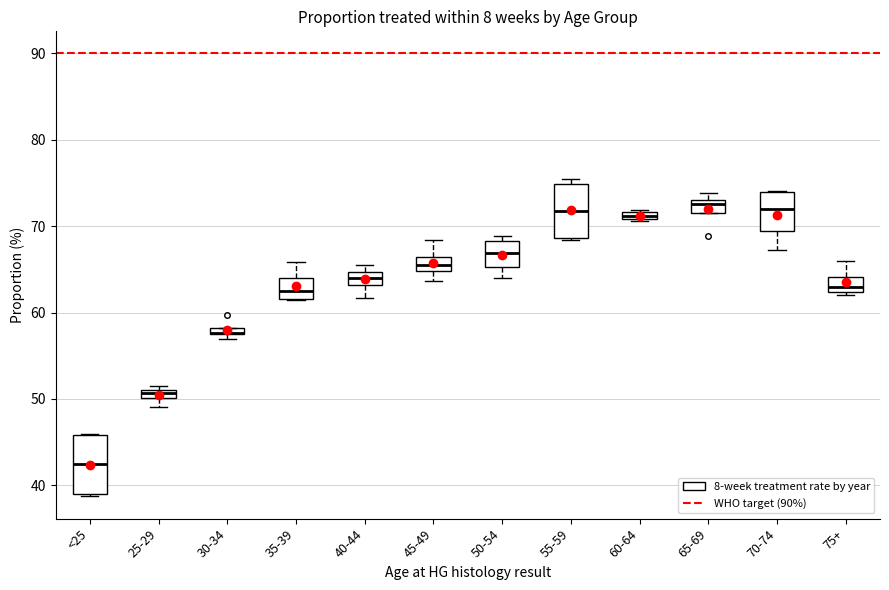

Where is the upper edge of the box for 35-39 on the y-axis? The values are not printed on the chart, so give them approximately, as read against the axis.

64